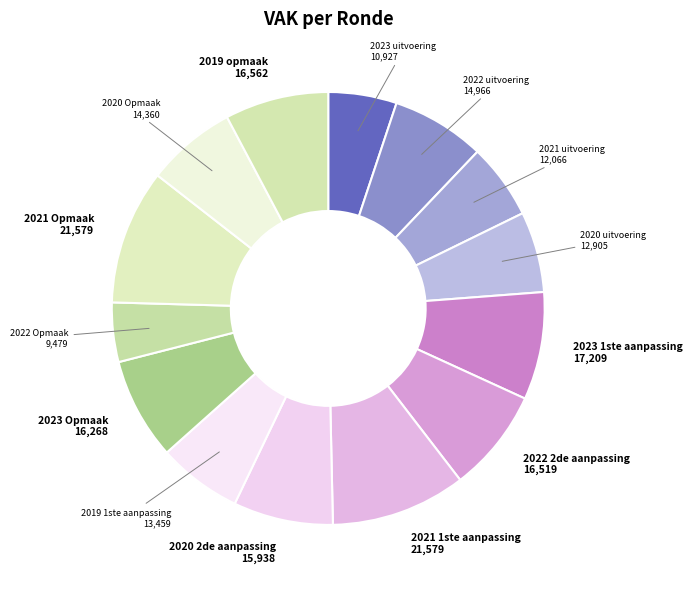

Between 2023 uitvoering and 2022 2de aanpassing, which is larger?

2022 2de aanpassing